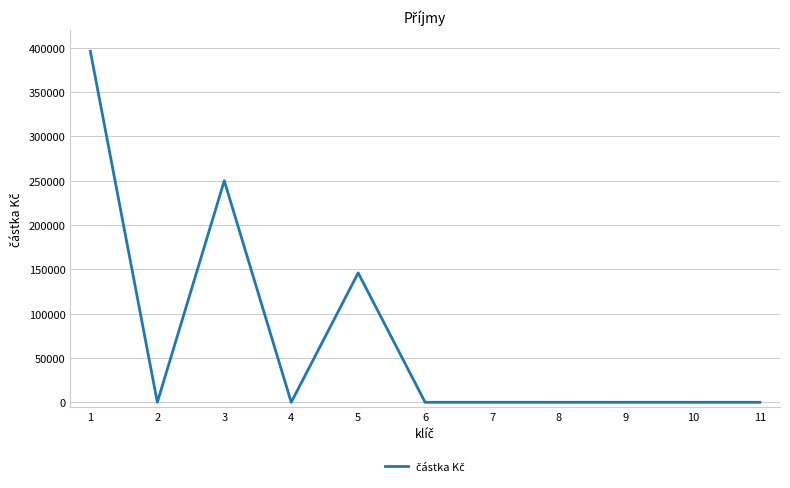

The chart shows a value of 0 at 4. True or false?

True